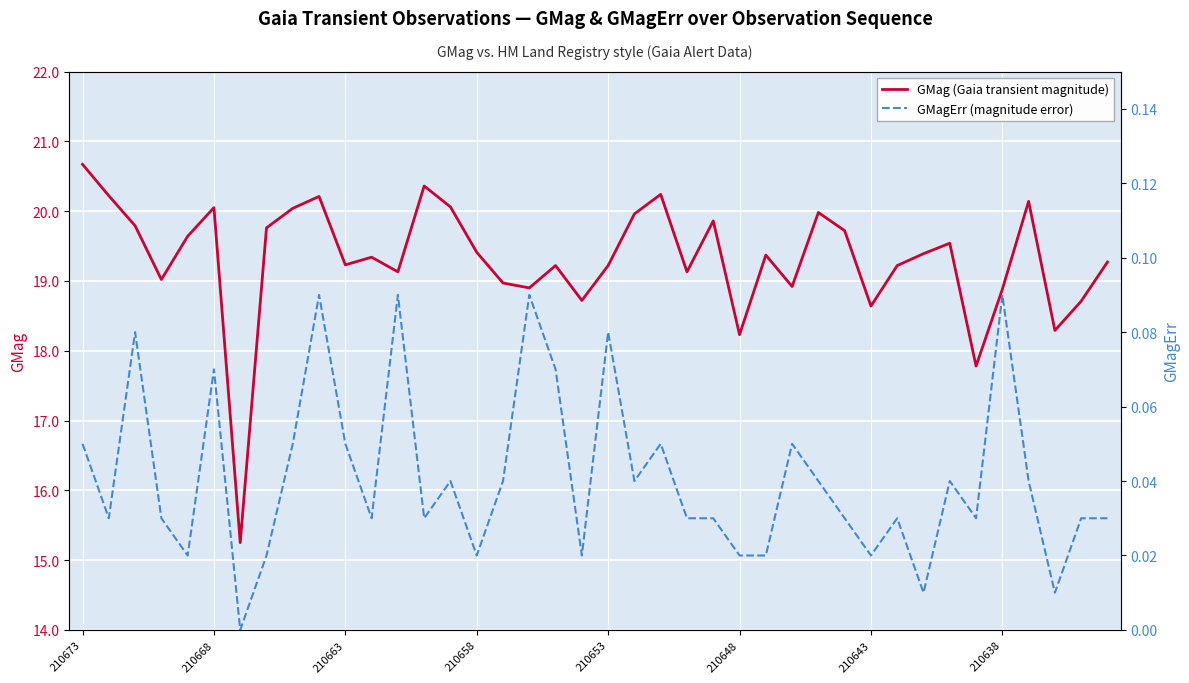

What is the highest value of the GMag (Gaia transient magnitude) series?

20.7